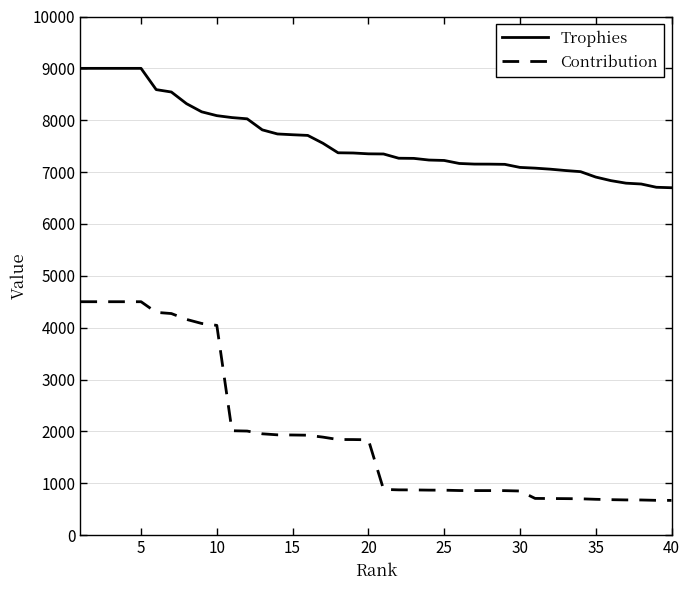

What is the minimum value shown in the chart?

669